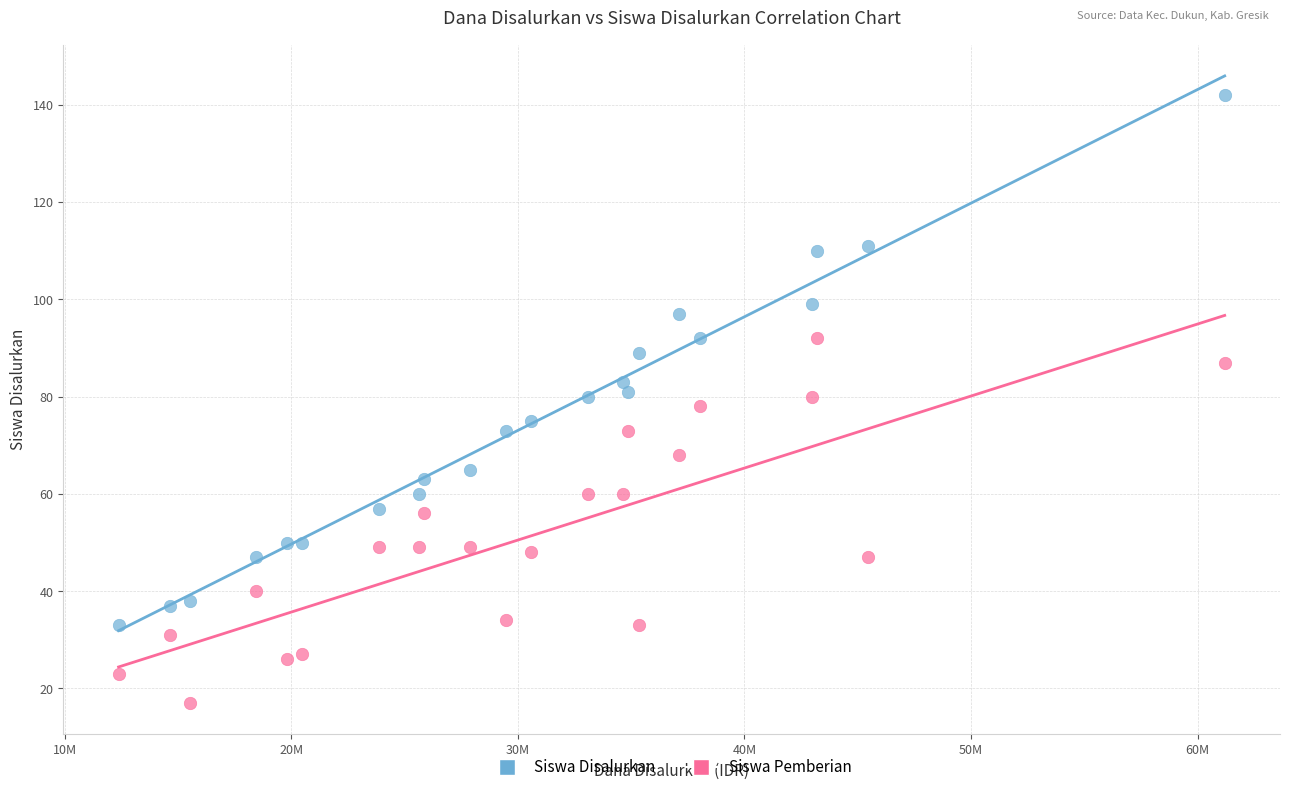

Across all data points, what is the range of Y values (max minus min)?

125